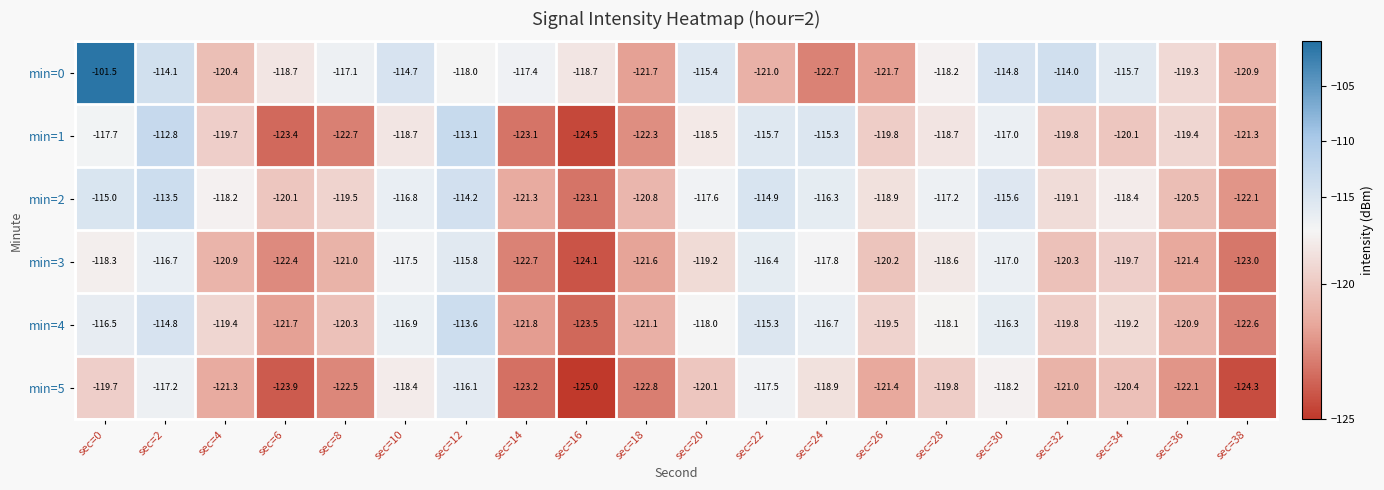

What is the sum of all min=0 values?

-2346.0